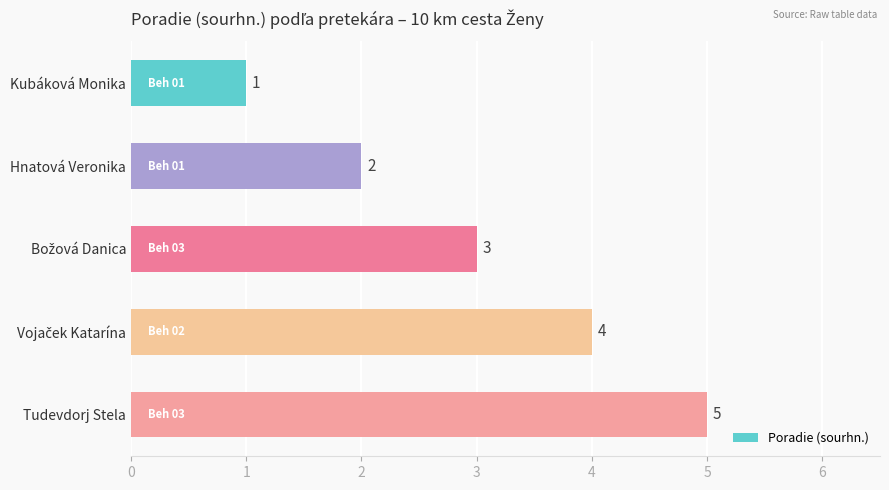

What is the difference between the second highest and minimum values?

3